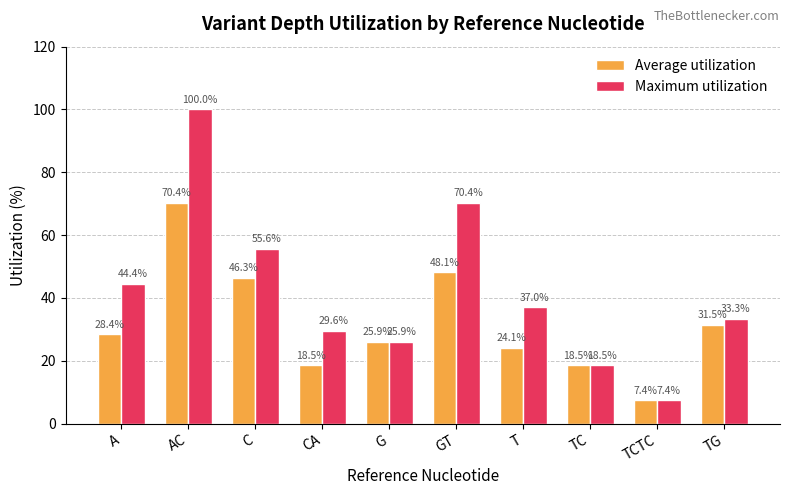

List the labels in order of Maximum utilization value, largest first.

AC, GT, C, A, T, TG, CA, G, TC, TCTC